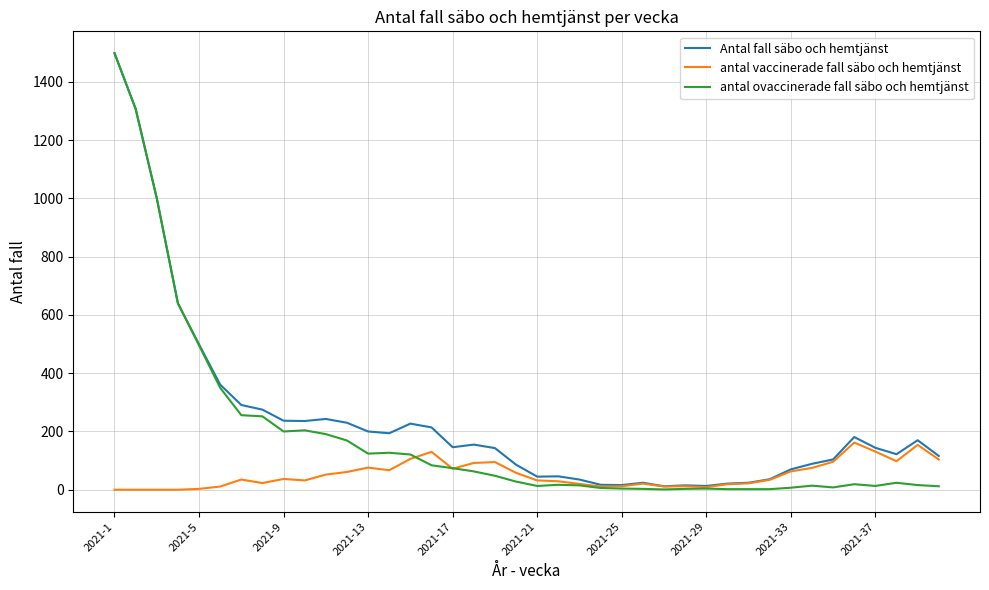

What is the highest value of the Antal fall säbo och hemtjänst series?

1499